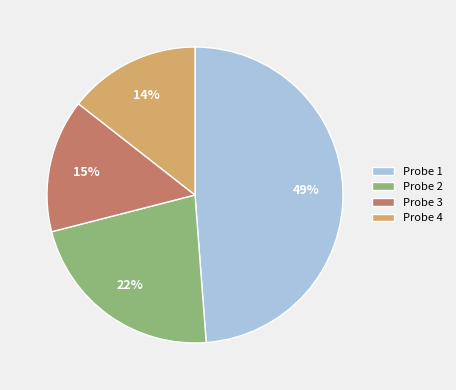

Which category has the biggest portion of the pie?

Probe 1